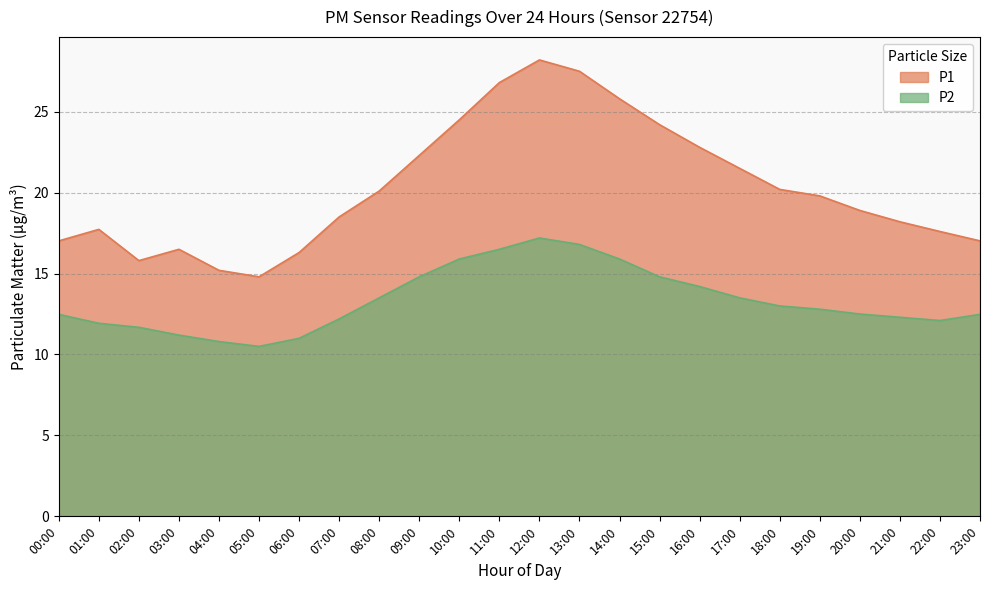

List the labels in order of P2 value, largest first.

12:00, 13:00, 11:00, 10:00, 14:00, 09:00, 15:00, 16:00, 08:00, 17:00, 18:00, 19:00, 20:00, 00:00, 23:00, 21:00, 07:00, 22:00, 01:00, 02:00, 03:00, 06:00, 04:00, 05:00